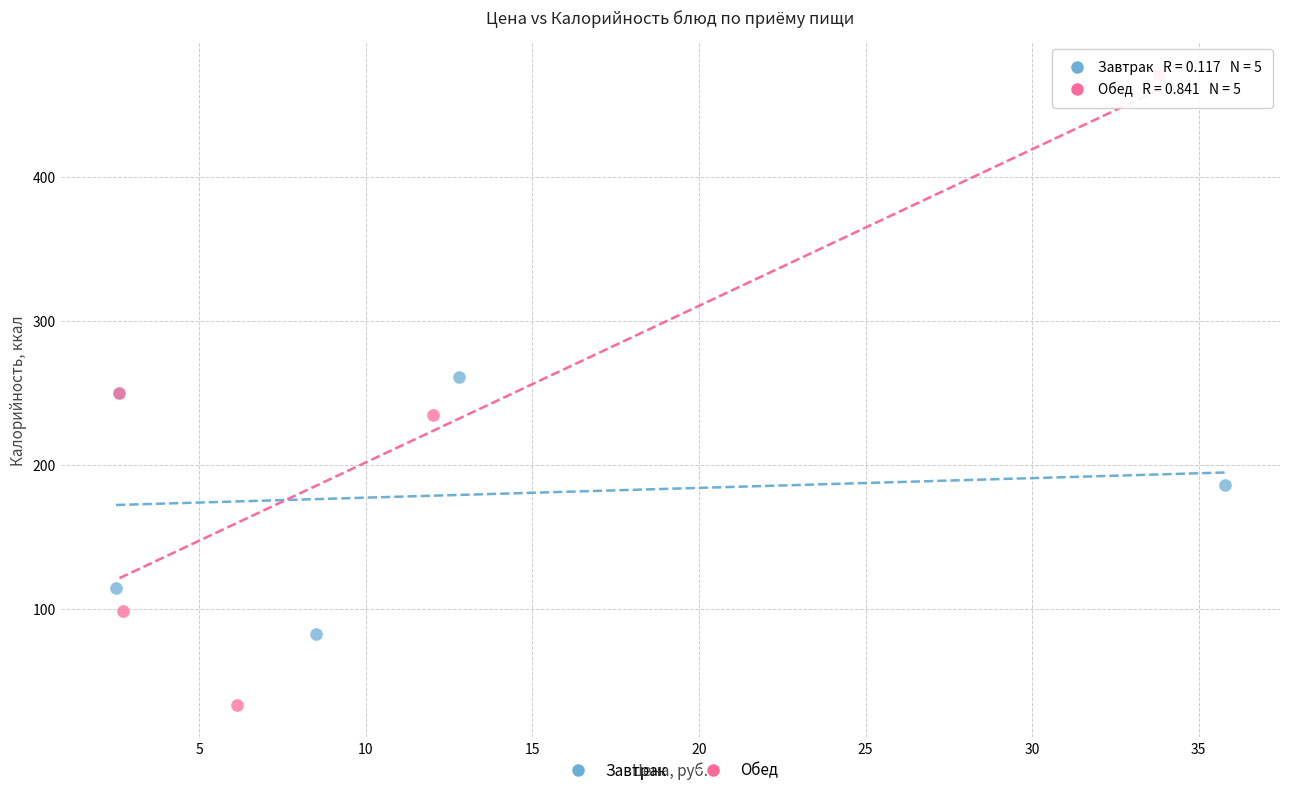

Which series has the largest Y range (max minus min)?

Обед